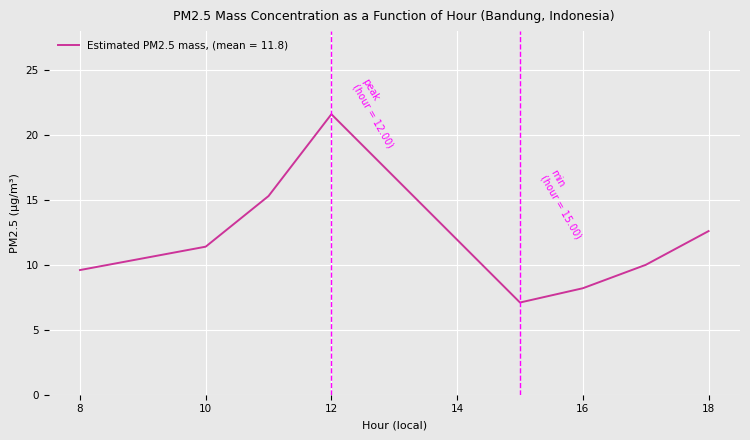

What is the smallest value displayed?

7.1